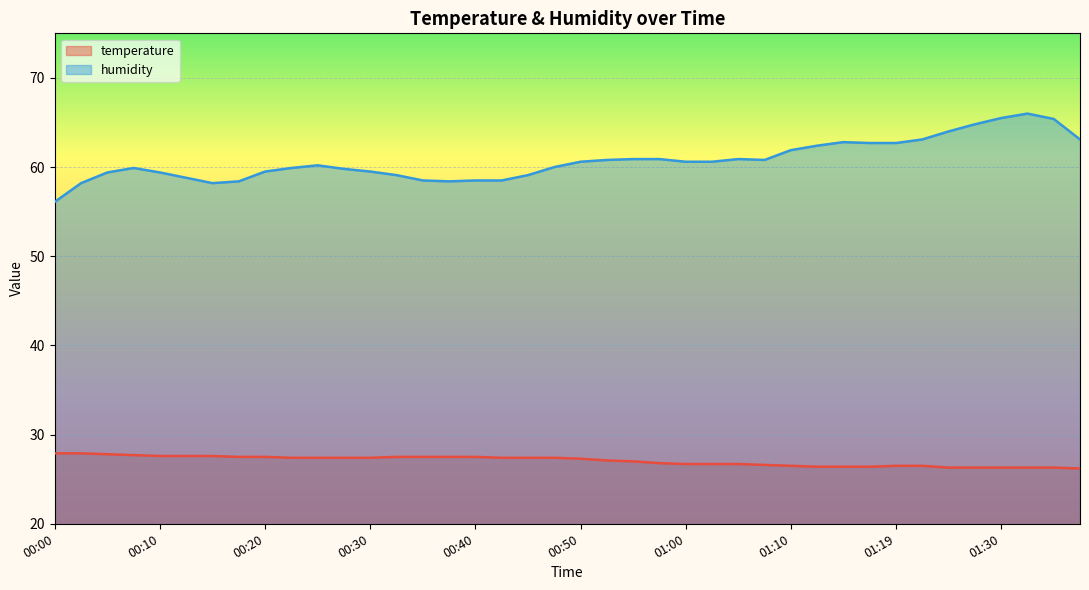

What is the difference between the highest and lowest values at 00:32?

31.6